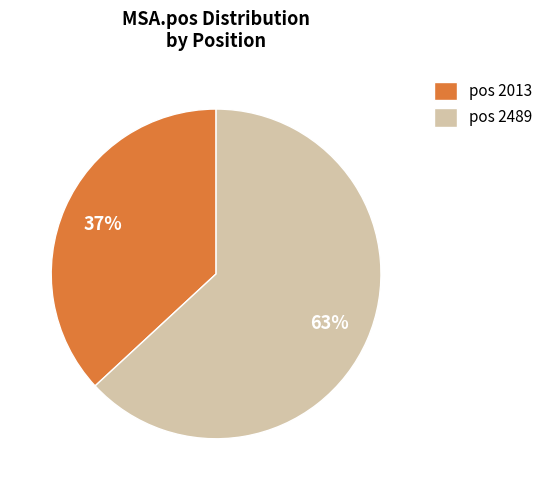

Which slice is the largest?

pos 2489